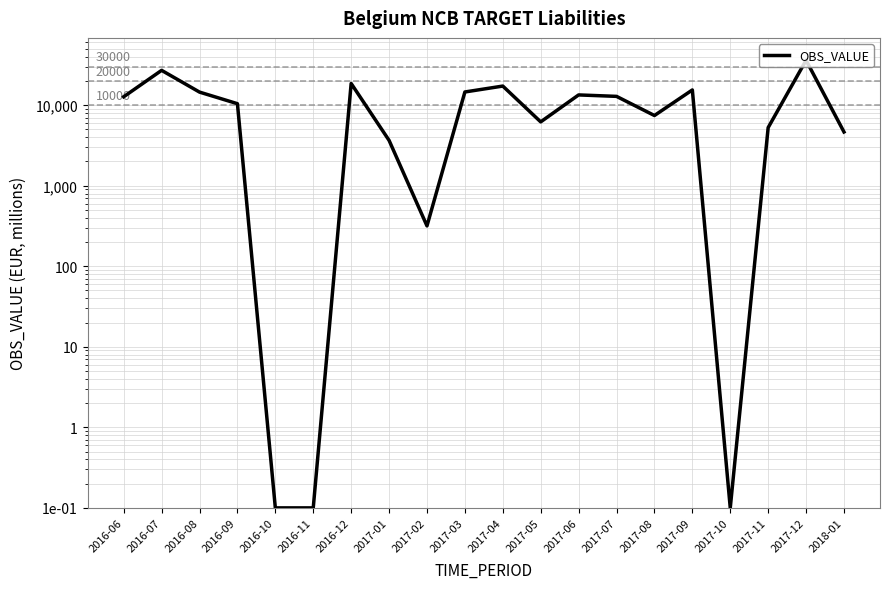

At which category does the chart reach its minimum across all series?

2016-10